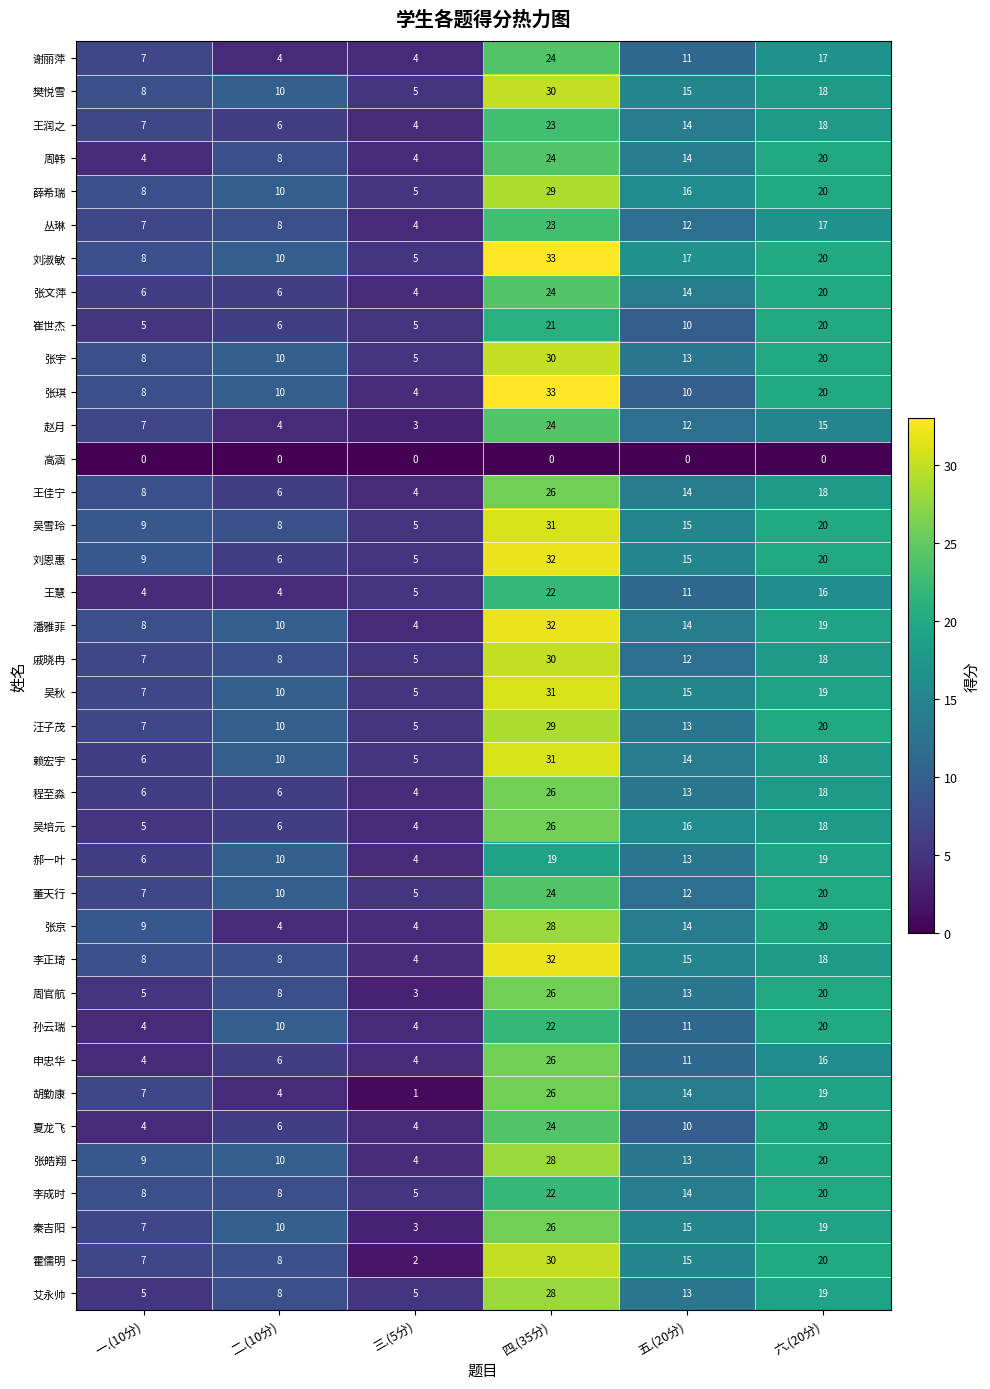

Is it true that 王佳宁 equals 4 at 三.(5分)?

True